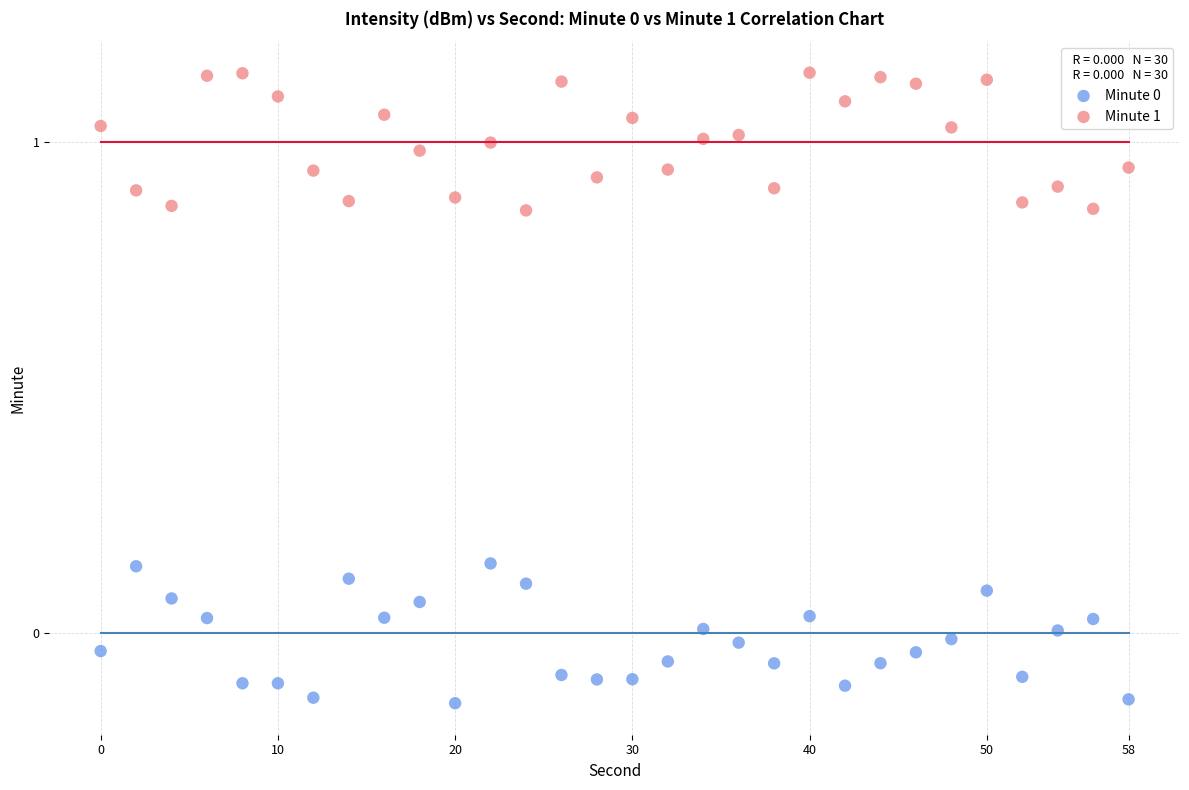

Across all data points, what is the range of Y values (max minus min)?

1.3